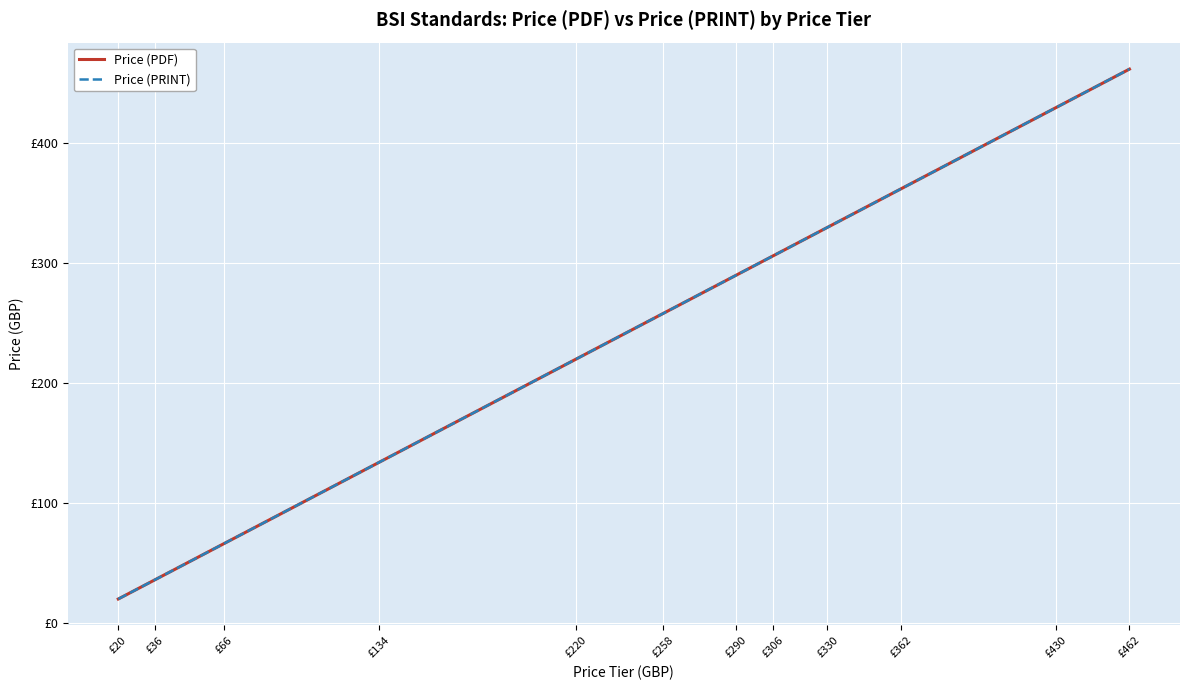

Does the chart display data point markers on the line(s)?

No